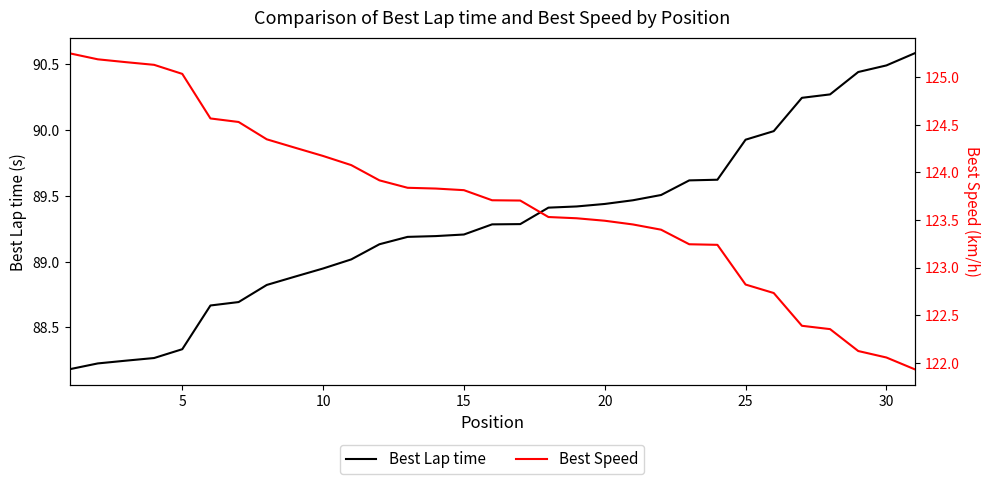

Reading left to right, what are all the values shown in this chart?

Best Lap time: 88.2	88.2	88.2	88.3	88.3	88.7	88.7	88.8	88.9	88.9	89.0	89.1	89.2	89.2	89.2	89.3	89.3	89.4	89.4	89.4	89.5	89.5	89.6	89.6	89.9	90.0	90.2	90.3	90.4	90.5	90.6
Best Speed: 125.2	125.2	125.2	125.1	125.0	124.6	124.5	124.3	124.3	124.2	124.1	123.9	123.8	123.8	123.8	123.7	123.7	123.5	123.5	123.5	123.5	123.4	123.2	123.2	122.8	122.7	122.4	122.4	122.1	122.1	121.9